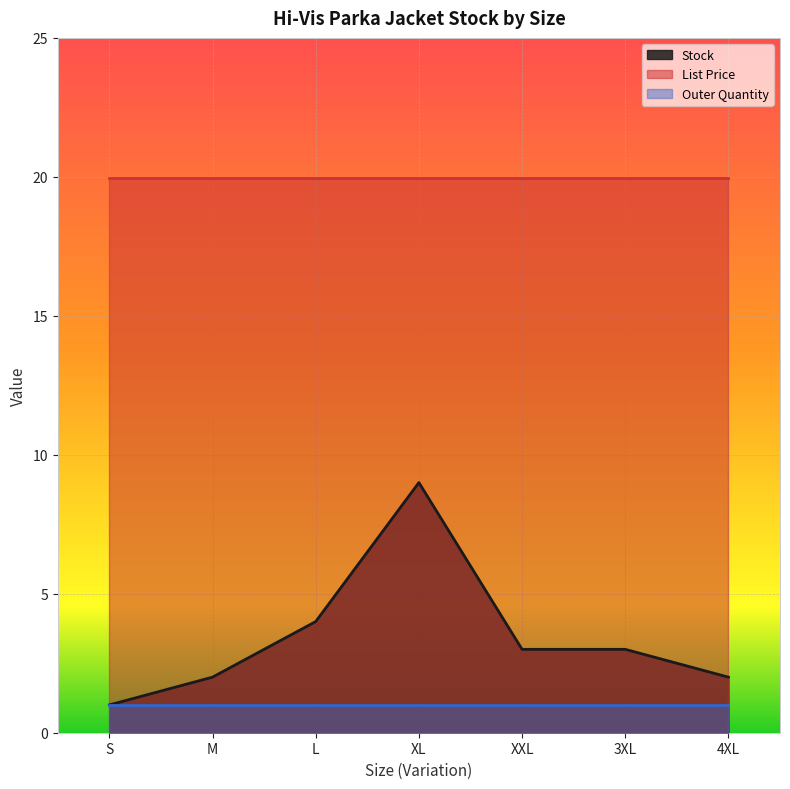

List the series in order of their peak value, lowest first.

Outer Quantity, Stock, List Price